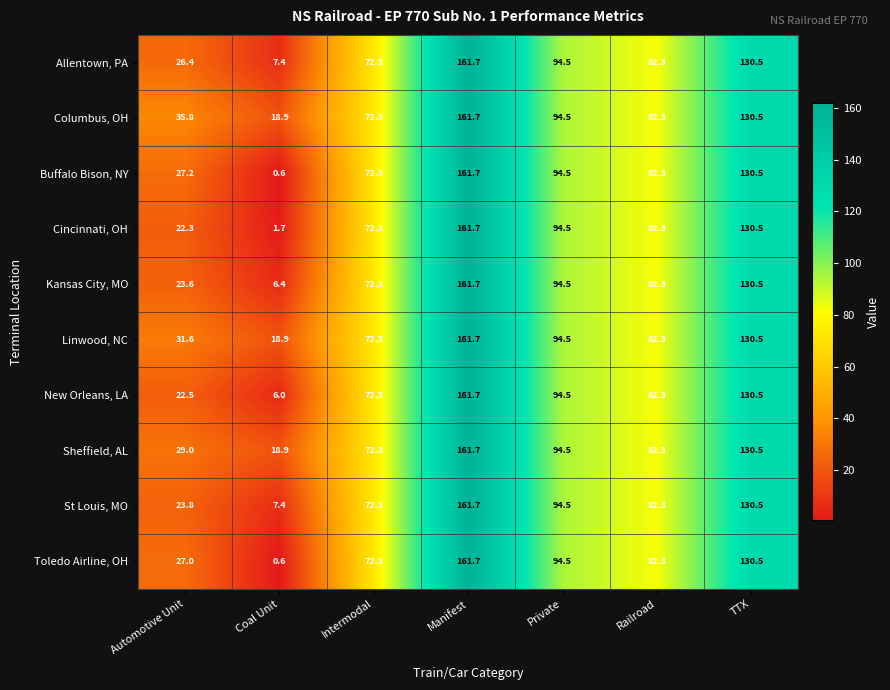

Which category has the lowest value across all series?

Coal Unit